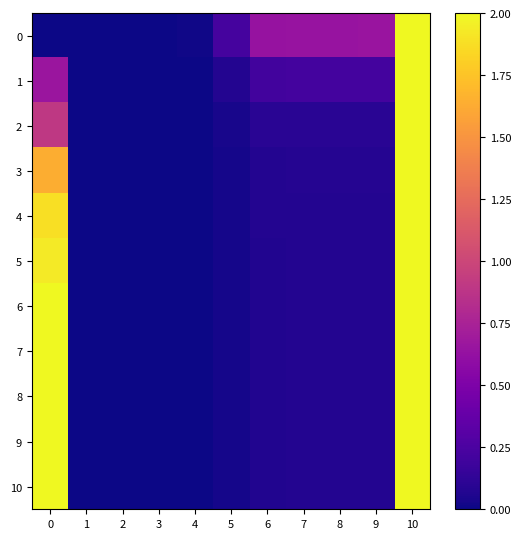

List the series in order of their peak value, lowest first.

0, 1, 2, 3, 4, 5, 6, 7, 8, 9, 10